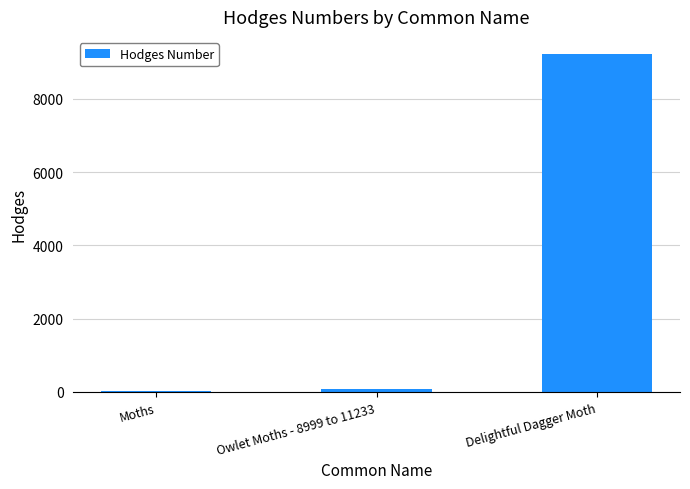

Where is the data nearest to the value 4627?

Owlet Moths - 8999 to 11233